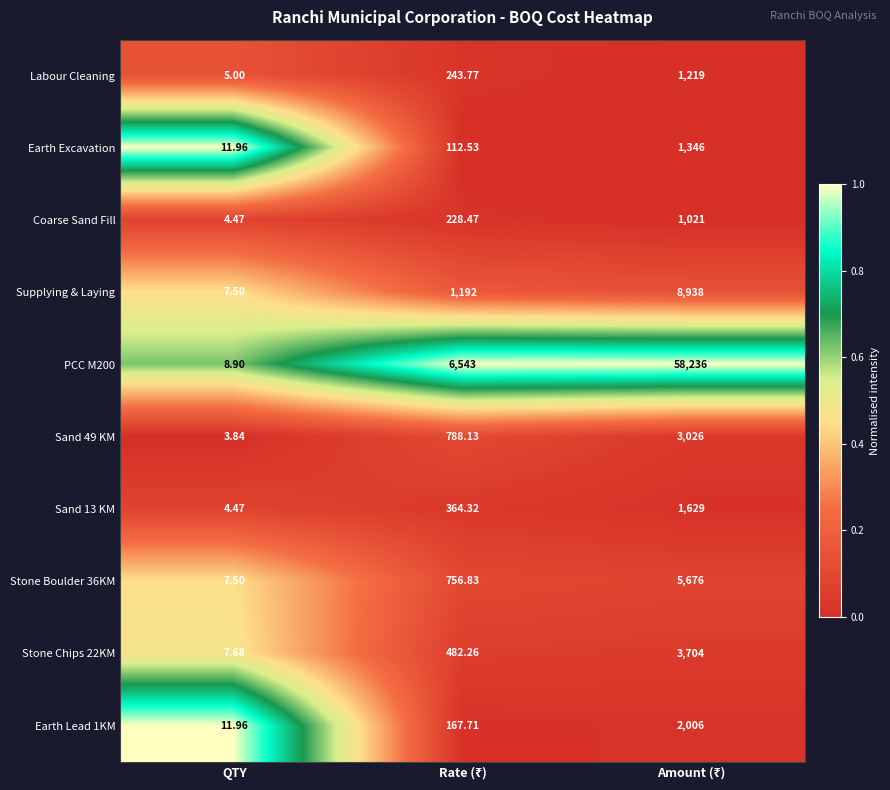

At which label does Stone Boulder 36KM reach its minimum?

QTY